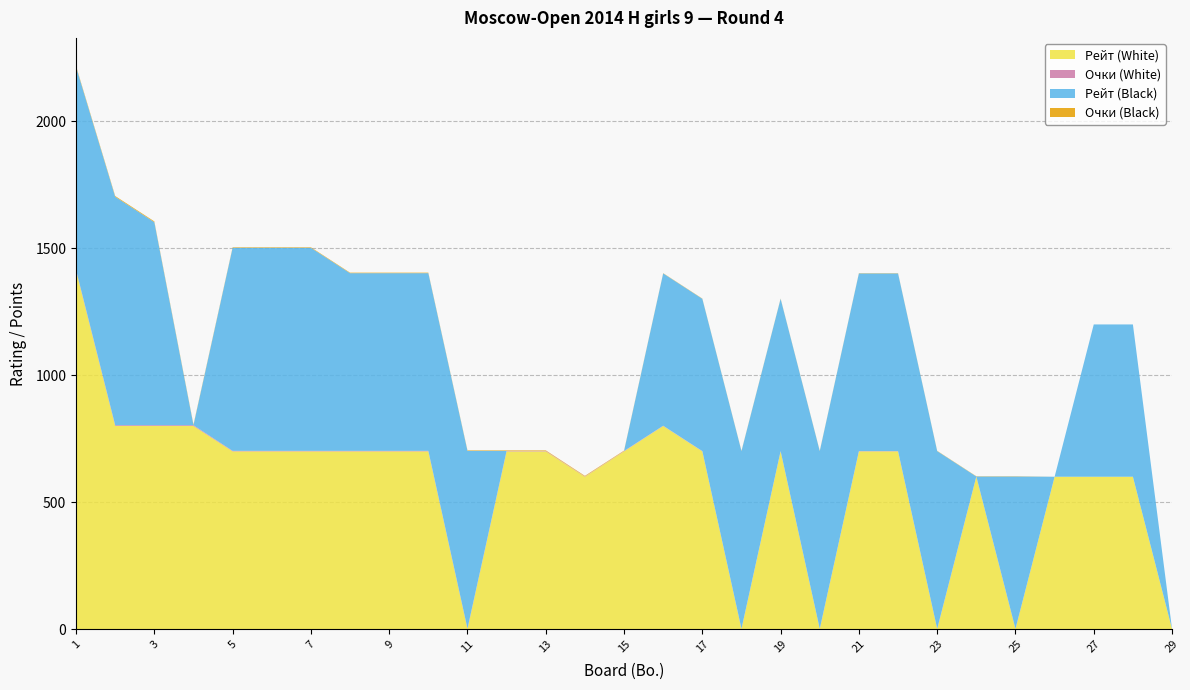

Reading left to right, what are all the values shown in this chart?

Рейт (White): 1412.0	800.0	800.0	800.0	700.0	700.0	700.0	700.0	700.0	700.0	0.0	700.0	700.0	600.0	700.0	800.0	700.0	0.0	700.0	0.0	700.0	700.0	0.0	600.0	0.0	600.0	600.0	600.0	0.0
Очки (White): 3.0	3.0	3.0	3.0	2.0	2.0	2.0	2.0	2.0	2.0	2.0	2.0	2.0	1.5	1.5	1.0	1.0	1.0	1.0	1.0	1.0	1.0	1.0	1.0	1.0	0.0	0.0	0.0	0.0
Рейт (Black): 800.0	900.0	800.0	0.0	800.0	800.0	800.0	700.0	700.0	700.0	700.0	0.0	0.0	0.0	0.0	600.0	600.0	700.0	600.0	700.0	700.0	700.0	700.0	0.0	600.0	0.0	600.0	600.0	0.0
Очки (Black): 3.0	3.0	3.0	2.5	2.0	2.0	2.0	2.0	2.0	2.0	2.0	2.0	2.0	2.0	1.5	1.0	1.0	1.0	1.0	1.0	1.0	1.0	1.0	1.0	1.0	0.0	0.0	0.0	0.0